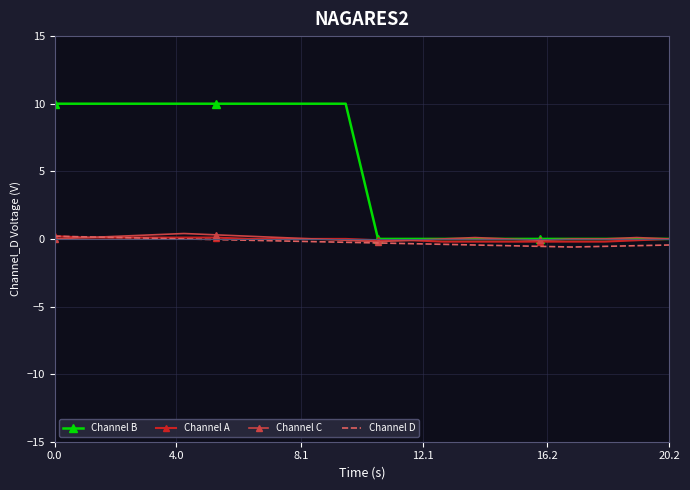

What is the maximum value shown in the chart?

10.0